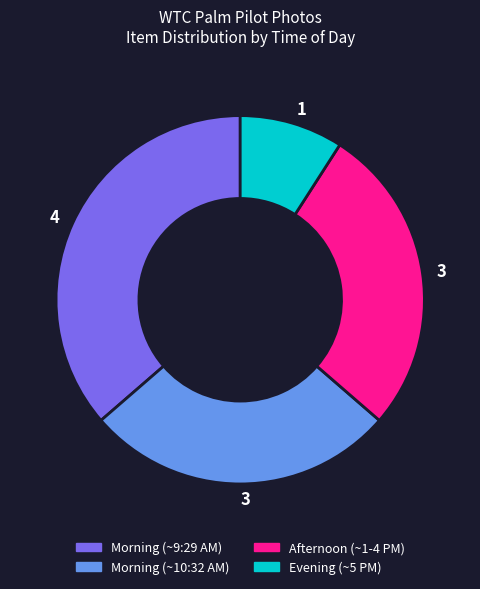

Is there a majority slice in this chart?

No